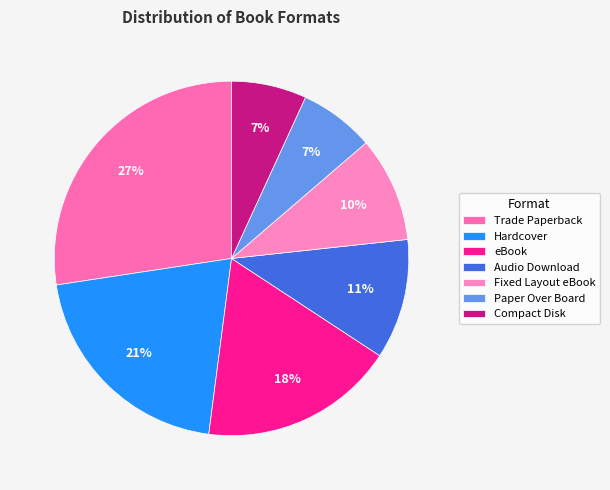

How many segments does this pie chart have?

7